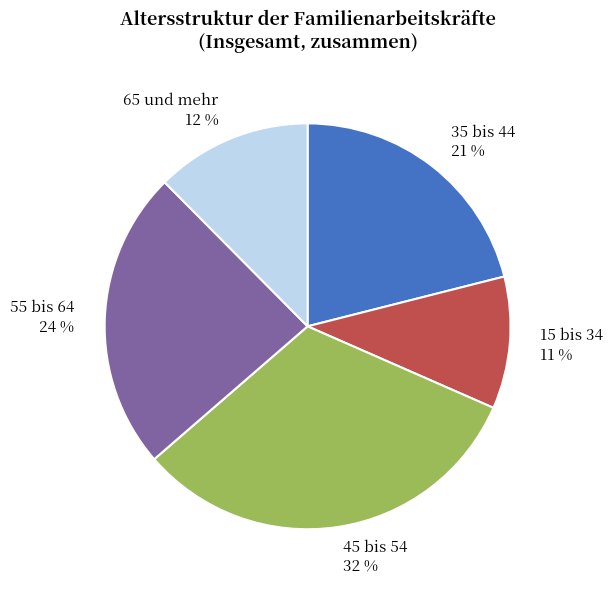

What percentage is the 55 bis 64 slice, to the nearest percent?

24%